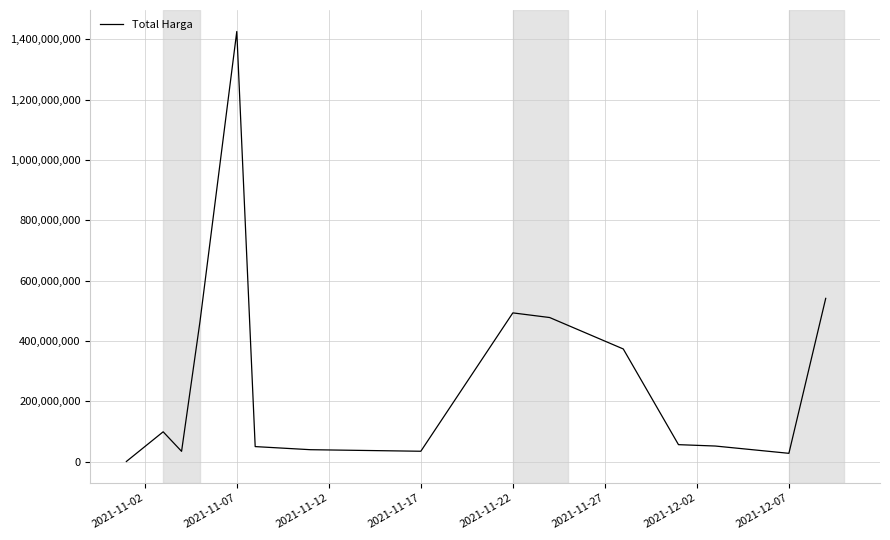

What is the greatest value displayed?

1425867900